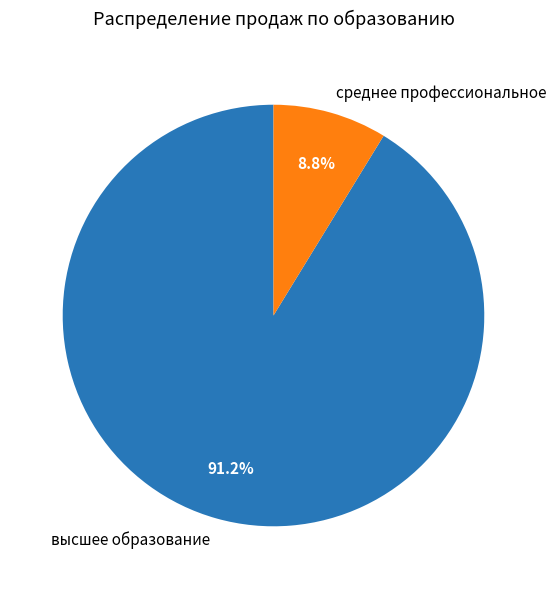

To the nearest percent, what is the combined percentage of высшее образование and среднее профессиональное?

100%